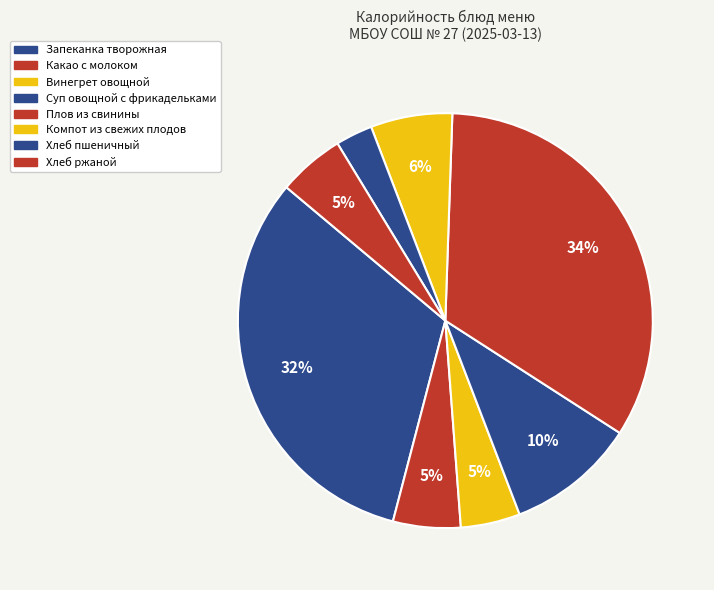

Rank the categories by value from highest to lowest.

Плов из свинины, Запеканка творожная, Суп овощной с фрикадельками, Компот из свежих плодов, Какао с молоком, Хлеб ржаной, Винегрет овощной, Хлеб пшеничный